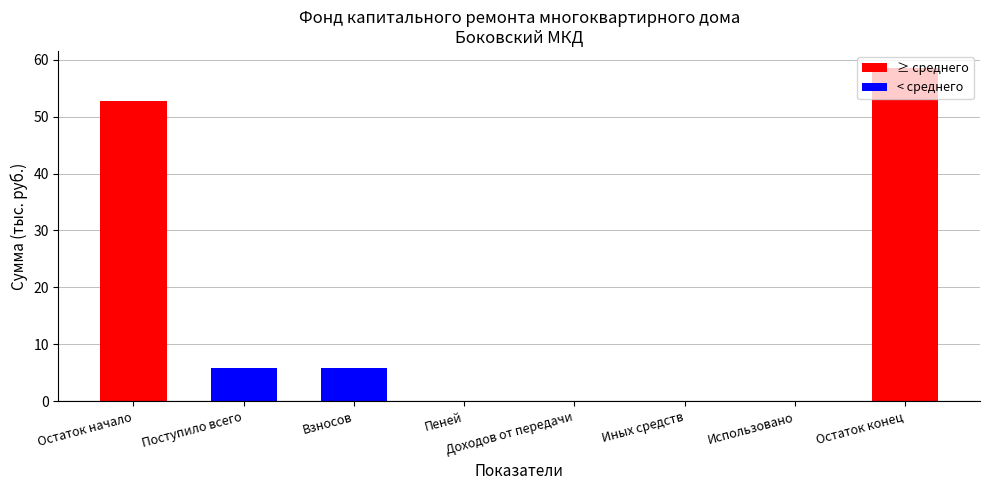

What is the greatest value displayed?

58.6